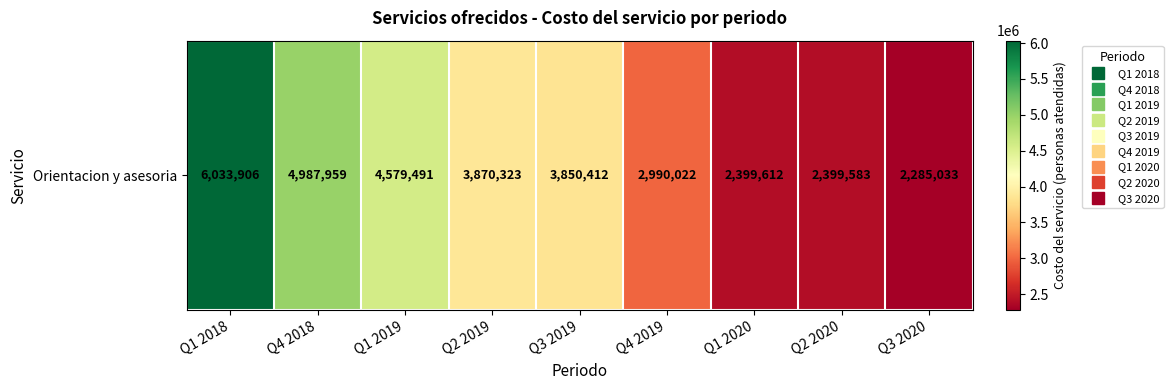

Read the value at Q1 2020.

2399612